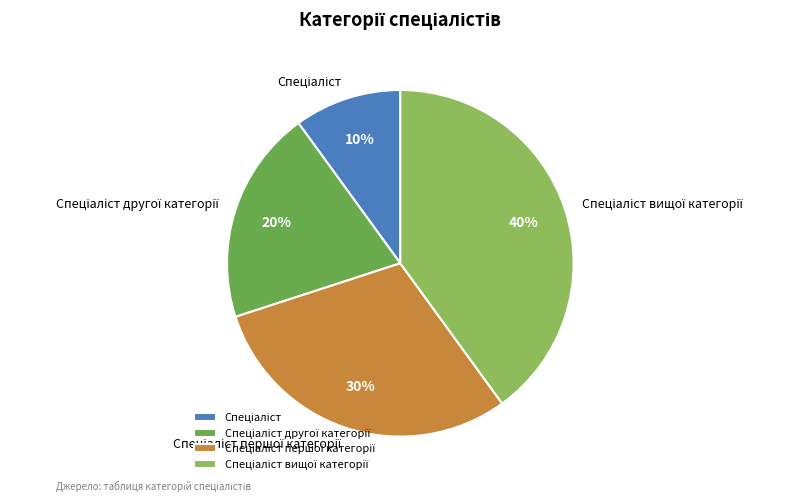

To the nearest percent, what is the average slice percentage?

25%